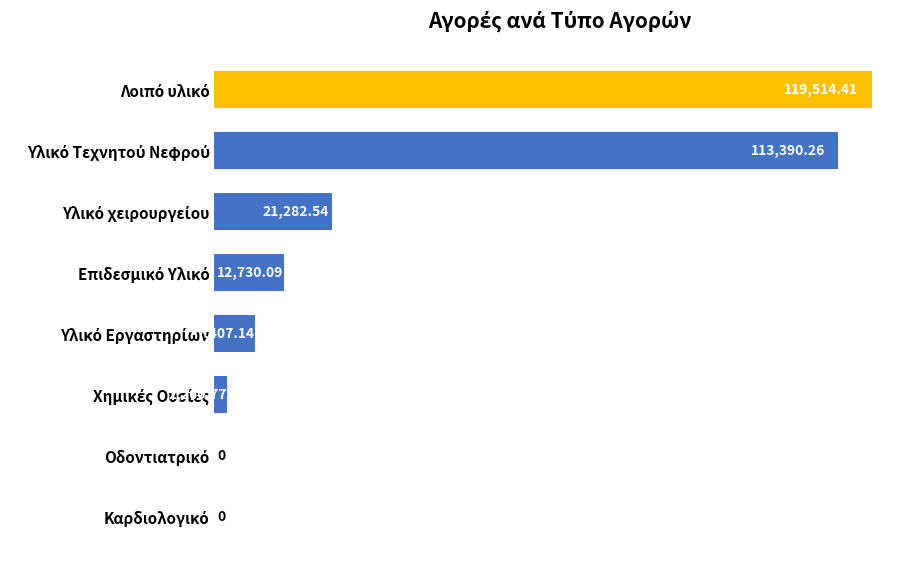

How many categories are shown in the chart?

8